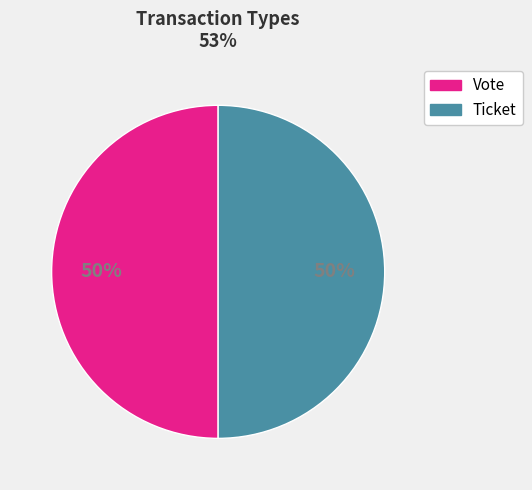

To the nearest percent, what portion does Vote represent?

50%